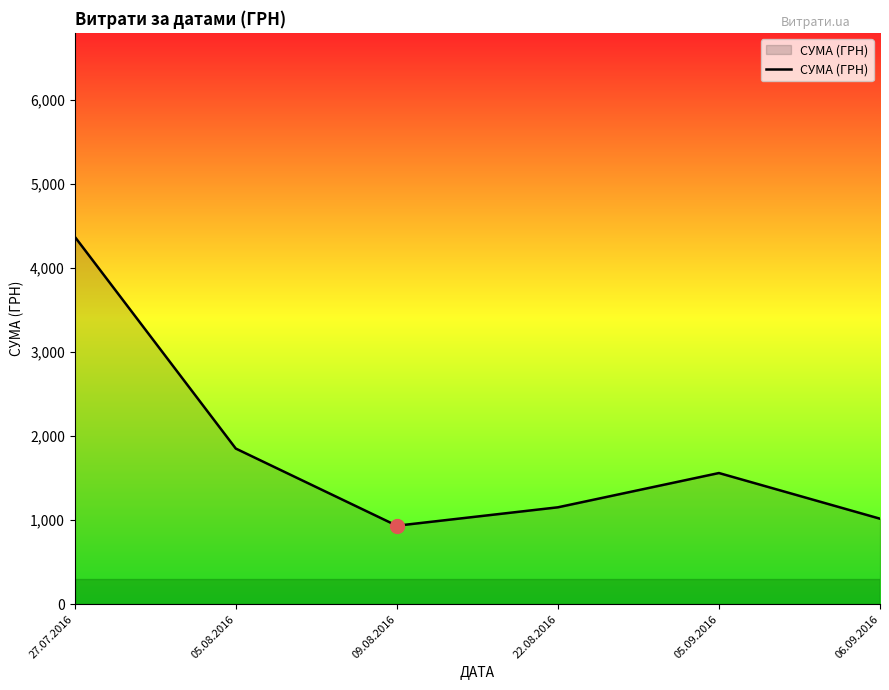

True or false: there are more than 0 points higher than both neighbors.

True